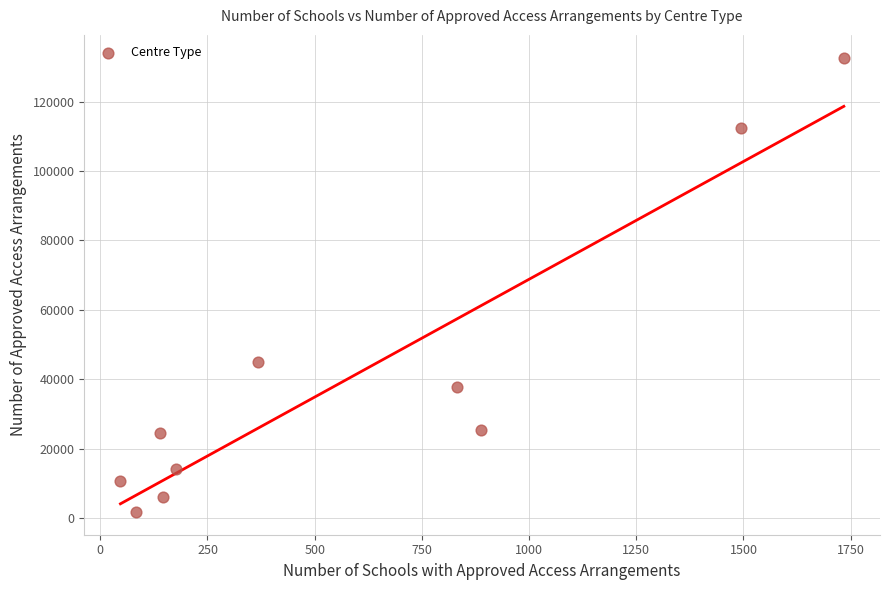

What is the range of Y values (max minus min)?

130950